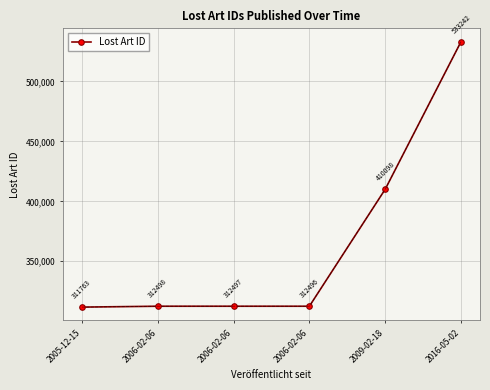

What is the average value?

365432